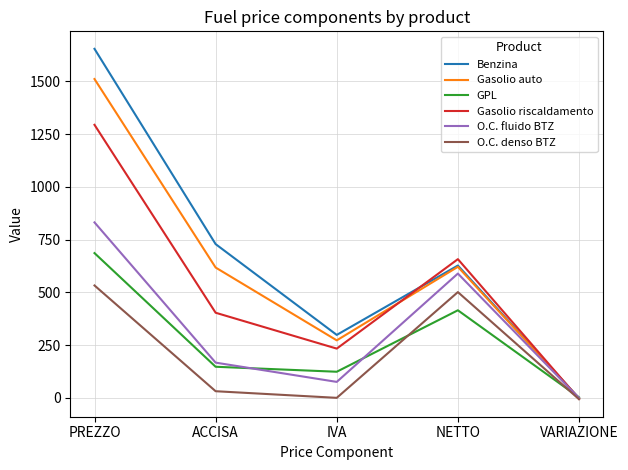

Count the number of categories in the chart.

5